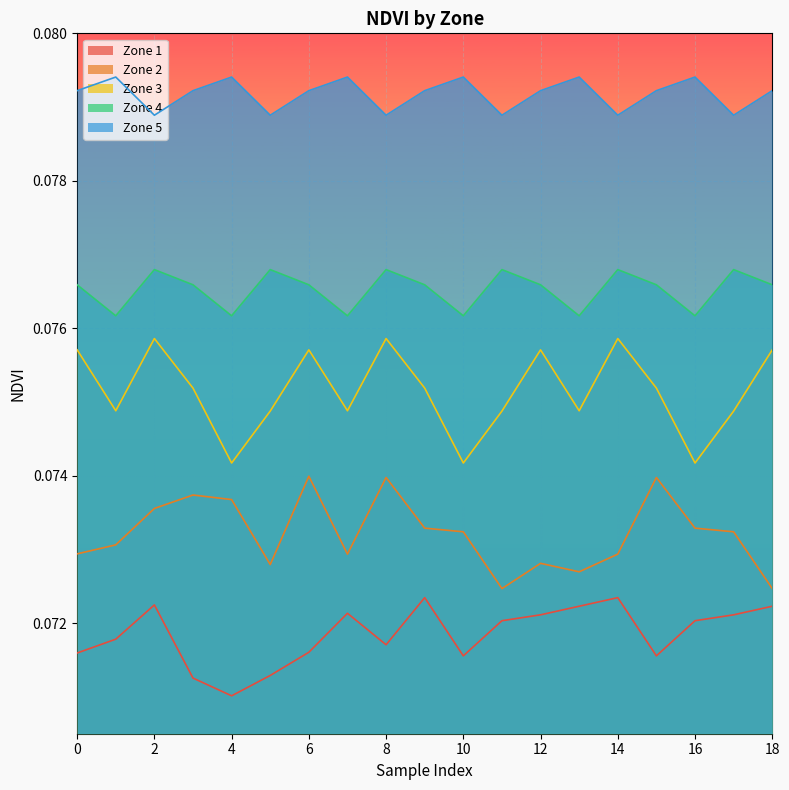

Which series has the largest range (max minus min)?

Zone 3